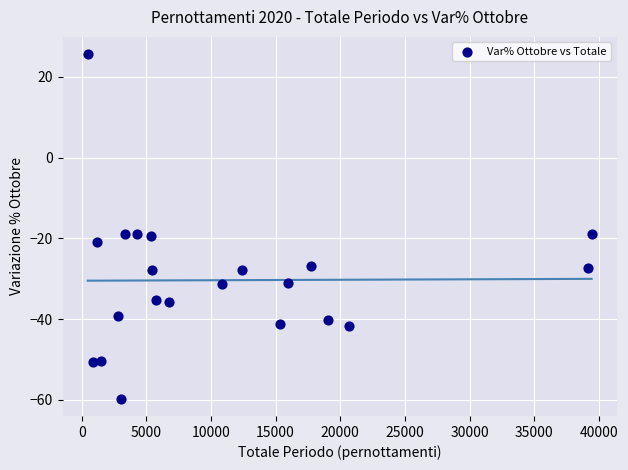

What is the range of X values (max minus min)?

38977.0